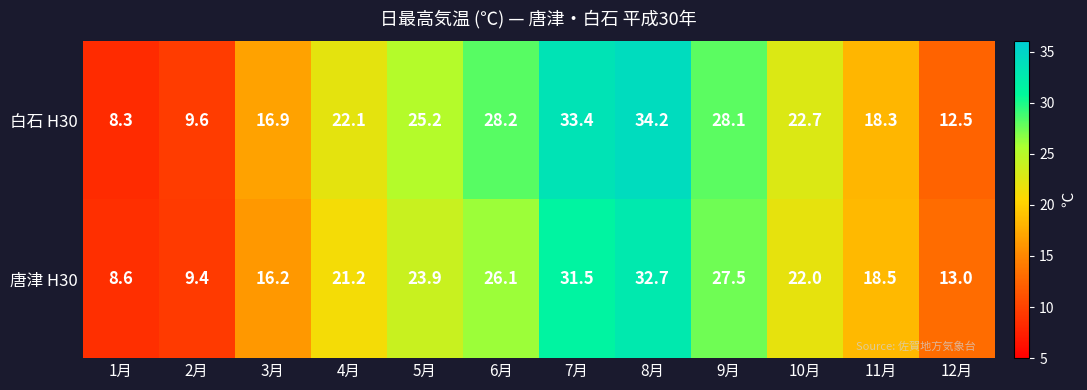

What is the sum of all 白石 H30 values?

259.5